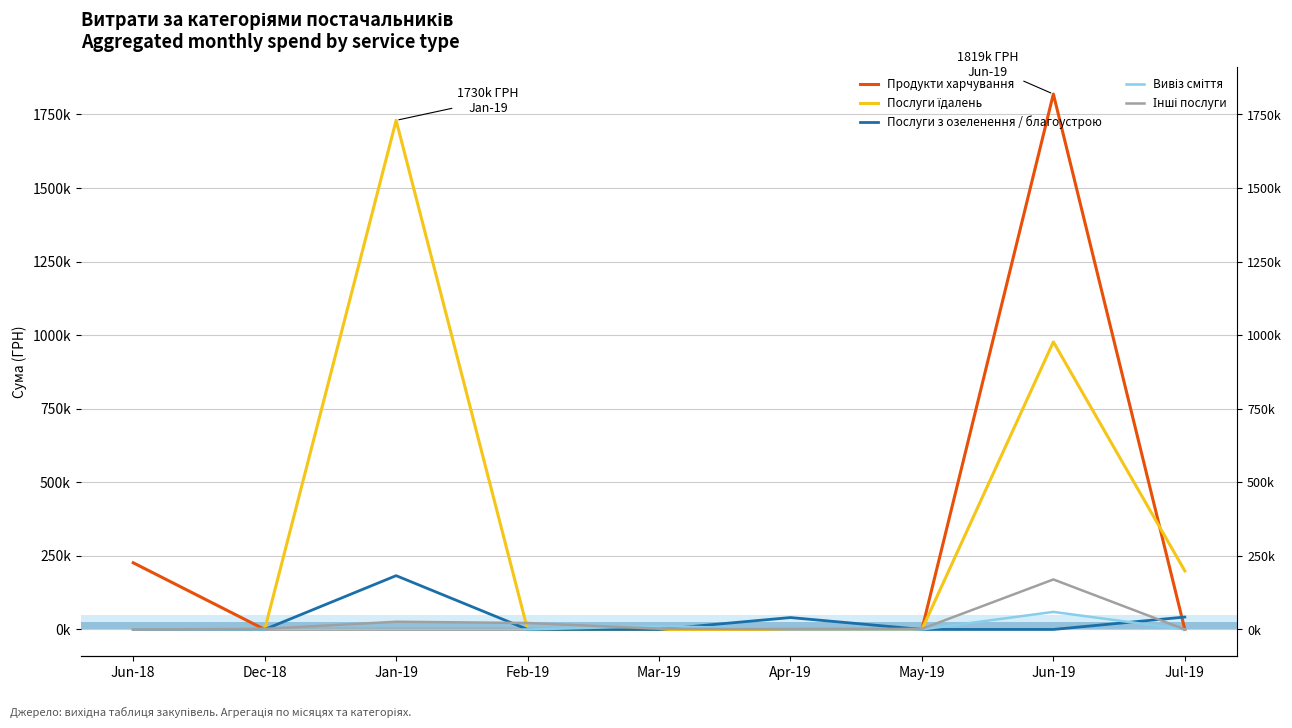

Which series has the widest spread of values?

Продукти харчування